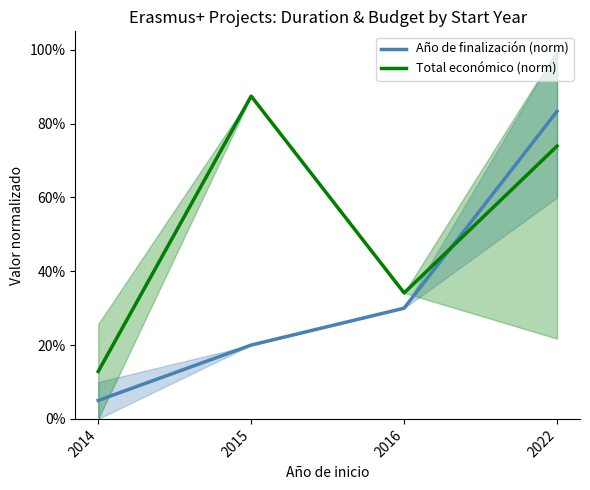

What is the minimum value shown in the chart?

0.1